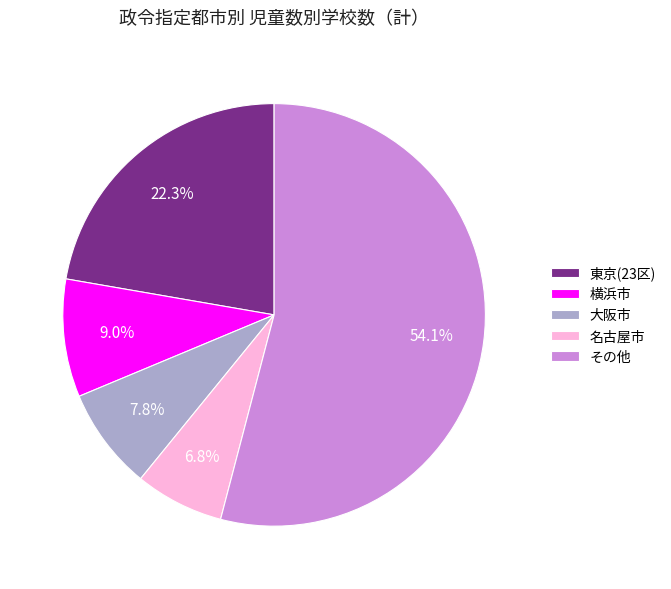

How many segments does this pie chart have?

5